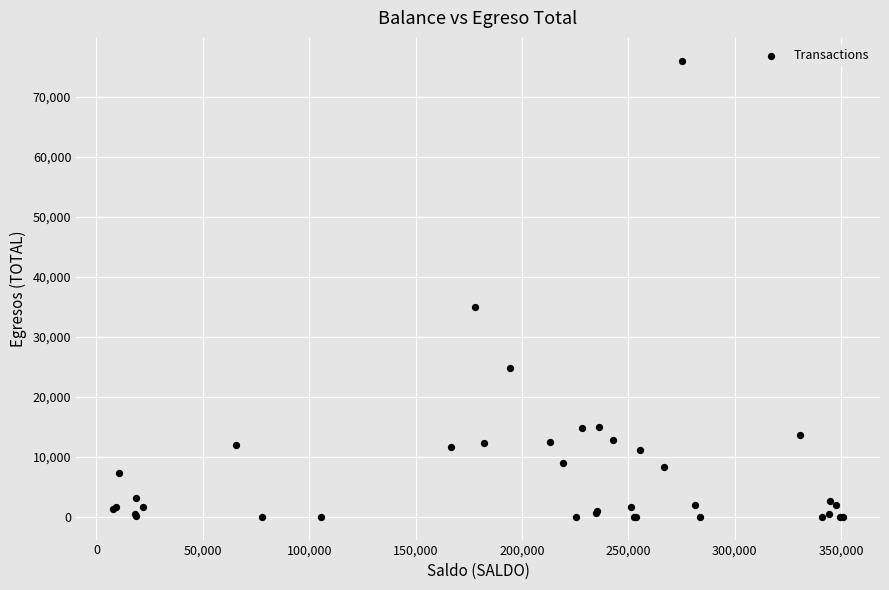

What Y value in the scatter plot is closest to 38000?

35000.0